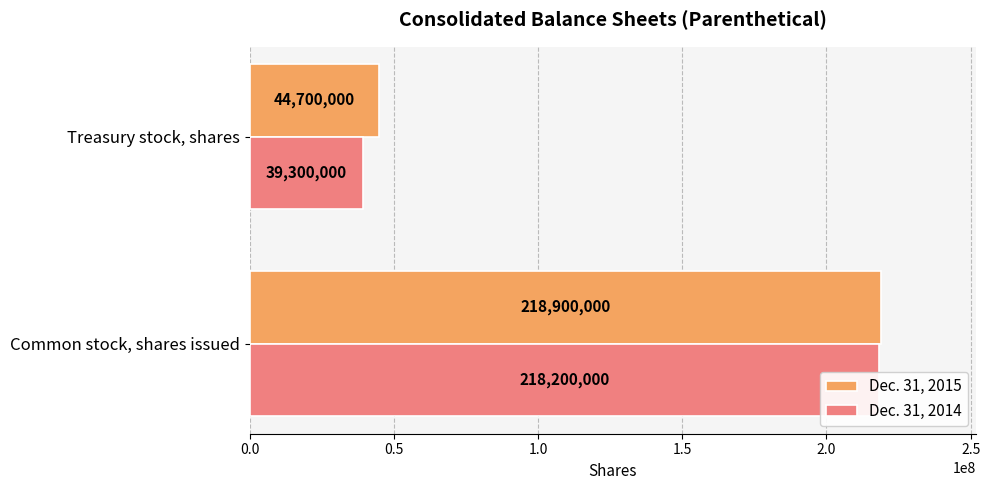

True or false: Dec. 31, 2014 has a value of 22350358 at Treasury stock, shares.

False